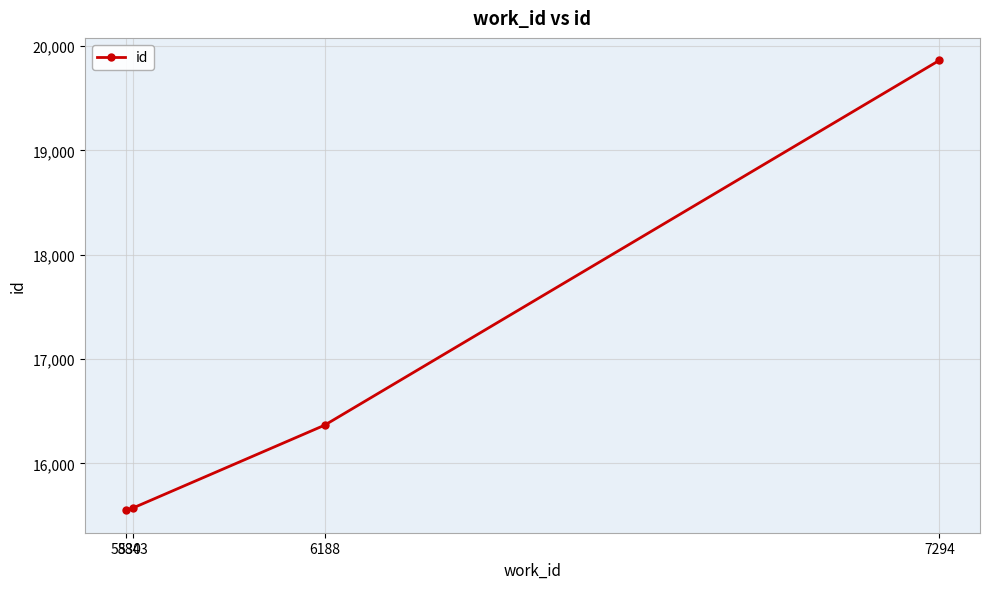

What is the change in value from 6188 to 7294?

+3497